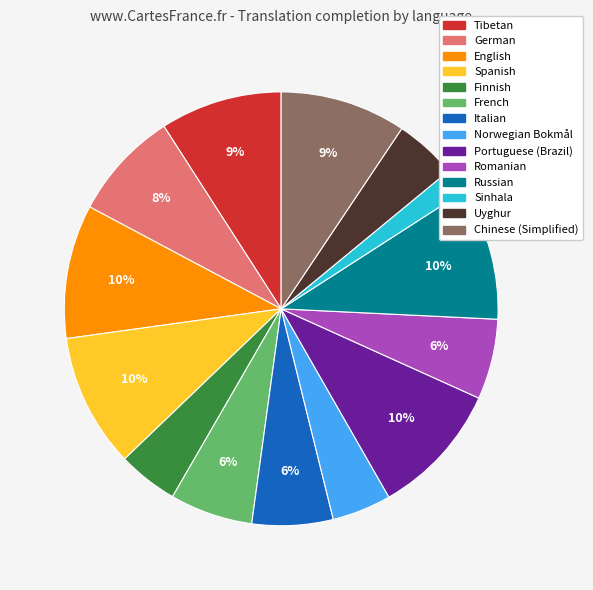

To the nearest percent, what is the combined percentage of Tibetan and German?

17%